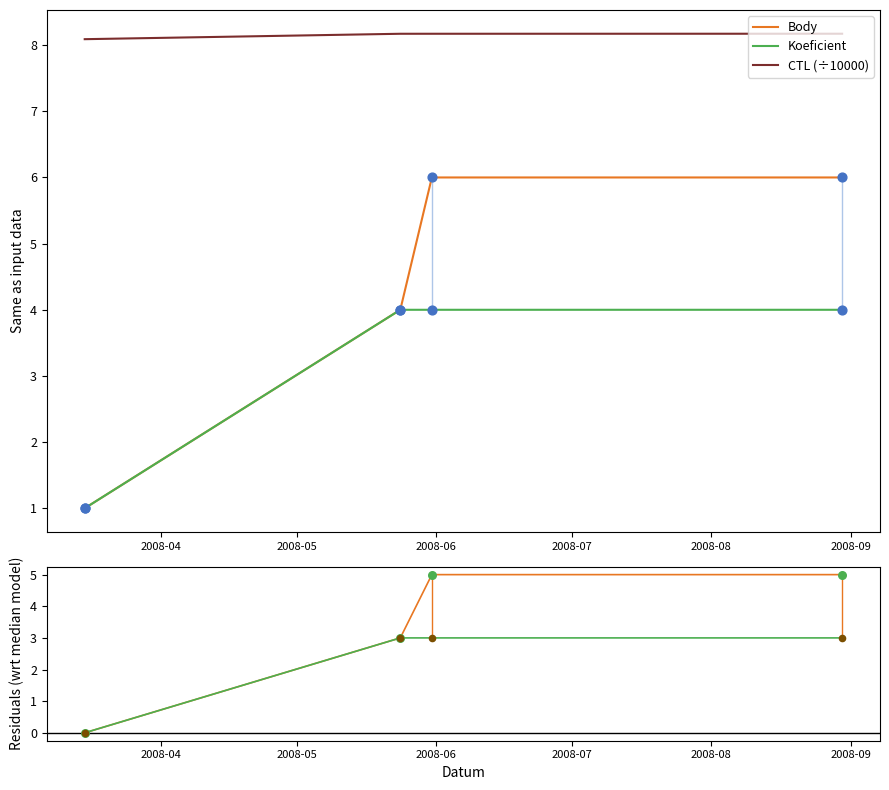

True or false: CTL (÷10000) and Koeficient intersect in this chart.

False